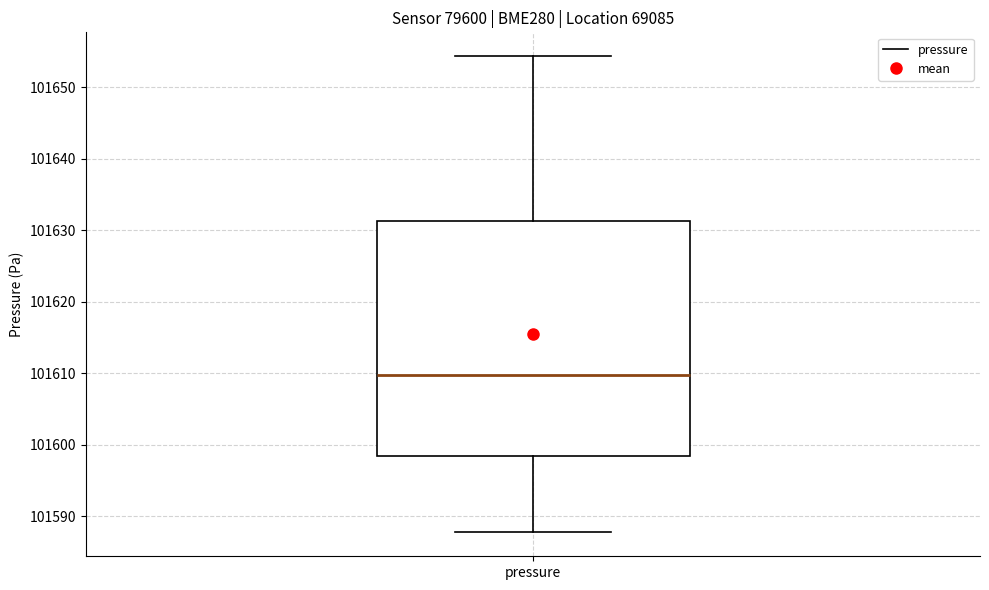

Where does the median line of the box for pressure sit on the y-axis? The values are not printed on the chart, so give them approximately, as read against the axis.

101610